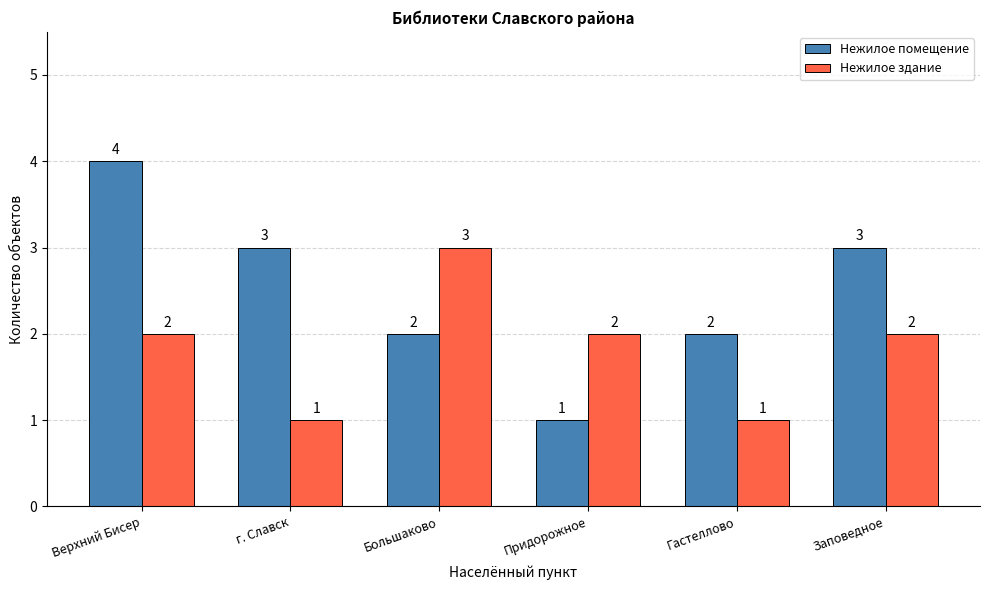

What is the value of the Нежилое помещение bar at the 5th from the left?

2